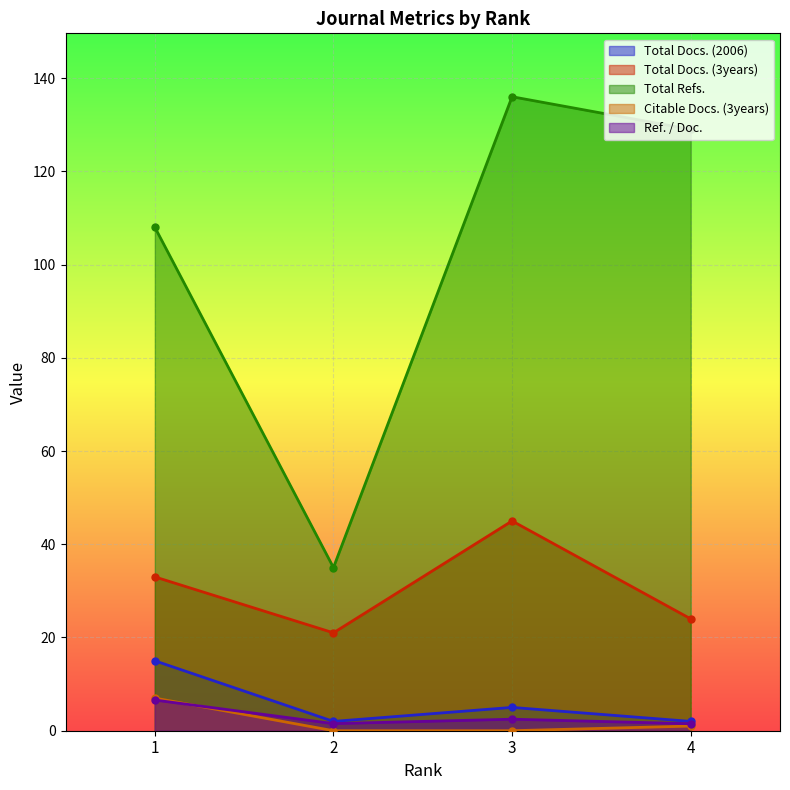

How many values in the Citable Docs. (3years) series are below 1?

2